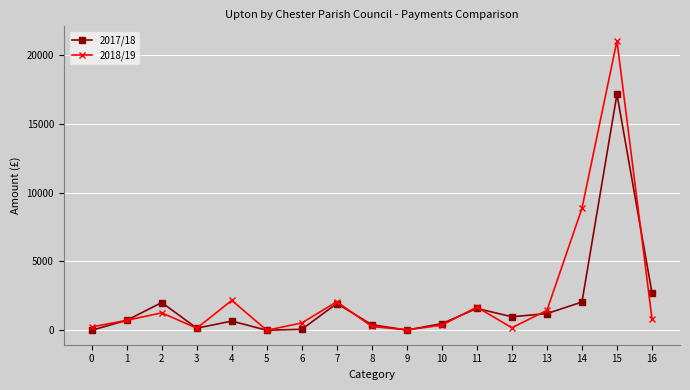

What is the difference between the maximum and second lowest values in the 2018/19 series?

20989